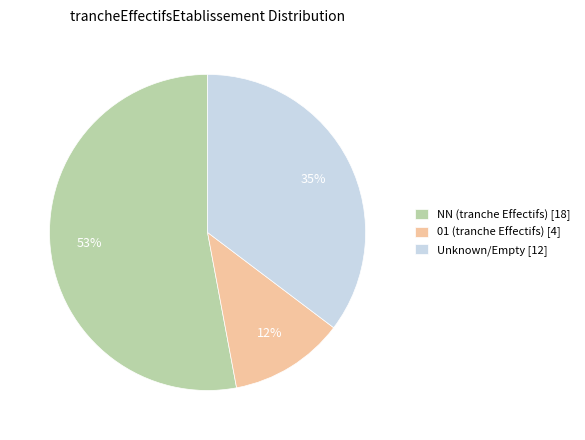

To the nearest percent, what portion does 01 (tranche Effectifs) [4] represent?

12%